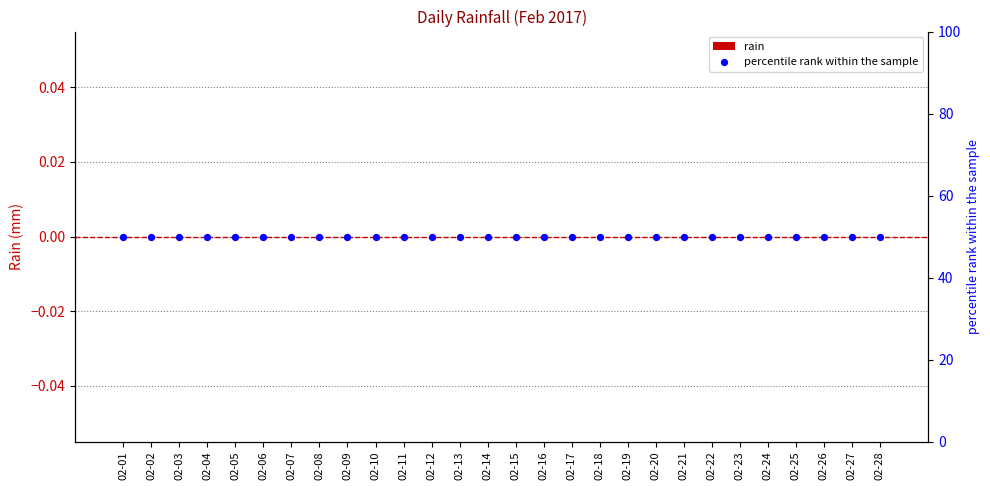

At how many categories does at least one series exceed 10?

28